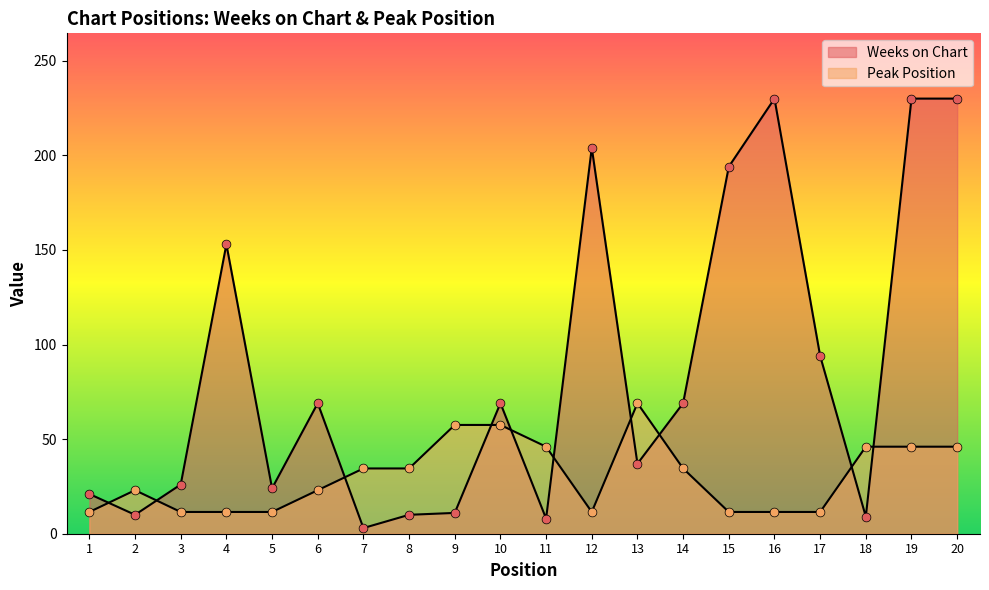

At how many categories does at least one series exceed 111?

6